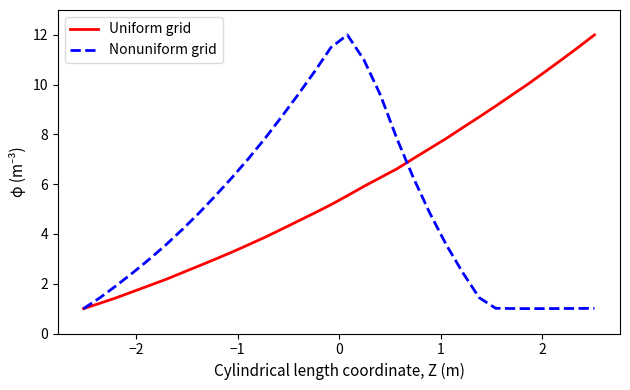

Which series has the largest total across all categories?

Uniform grid